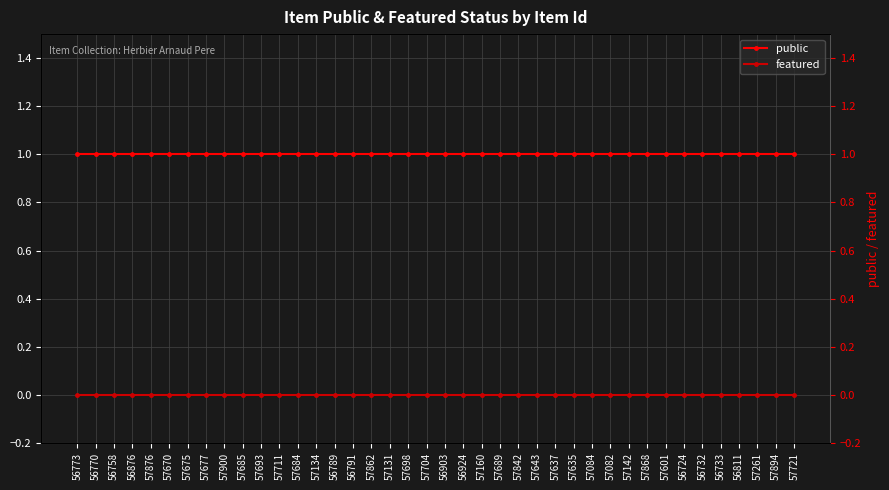

Reading left to right, transcribe all the data shown in this chart.

public: 56773=1	56770=1	56758=1	56876=1	57876=1	57670=1	57675=1	57677=1	57900=1	57685=1	57693=1	57711=1	57684=1	57134=1	56789=1	56791=1	57862=1	57131=1	57698=1	57704=1	56903=1	56924=1	57160=1	57689=1	57842=1	57643=1	57637=1	57635=1	57084=1	57082=1	57142=1	57868=1	57601=1	56724=1	56732=1	56733=1	56811=1	57261=1	57894=1	57721=1
featured: 56773=0	56770=0	56758=0	56876=0	57876=0	57670=0	57675=0	57677=0	57900=0	57685=0	57693=0	57711=0	57684=0	57134=0	56789=0	56791=0	57862=0	57131=0	57698=0	57704=0	56903=0	56924=0	57160=0	57689=0	57842=0	57643=0	57637=0	57635=0	57084=0	57082=0	57142=0	57868=0	57601=0	56724=0	56732=0	56733=0	56811=0	57261=0	57894=0	57721=0